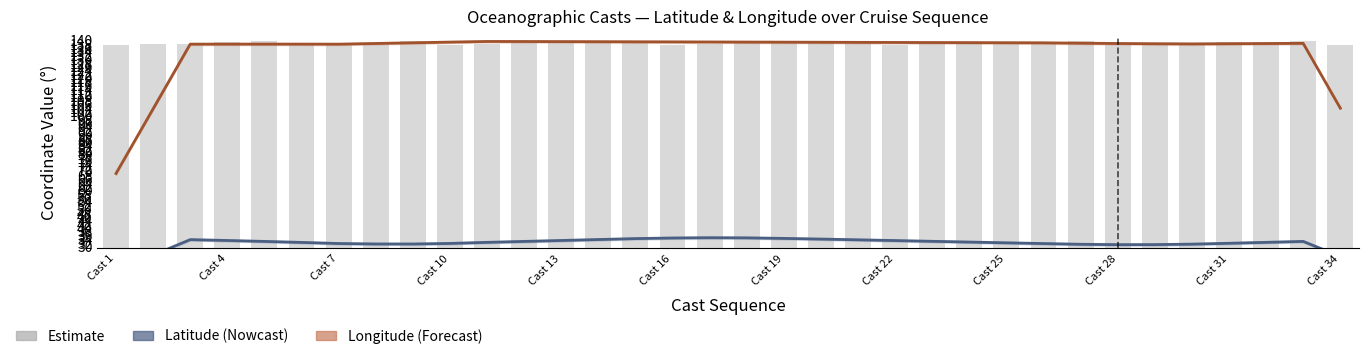

What is the value of the Latitude (Nowcast) bar at the 4th from the left?

33.2